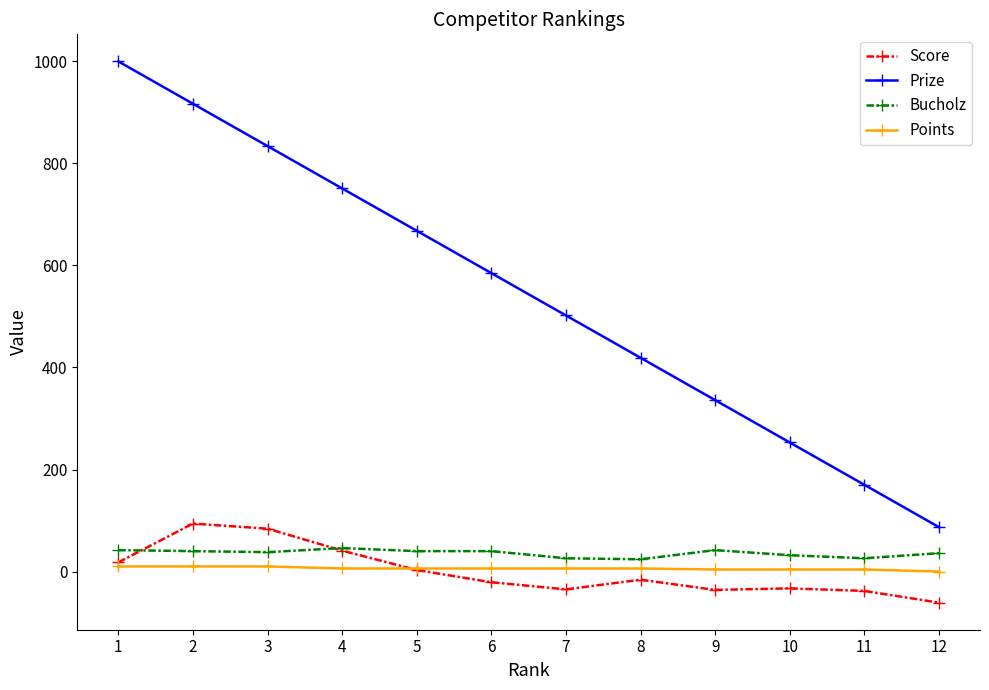

Does the chart display data point markers on the line(s)?

Yes